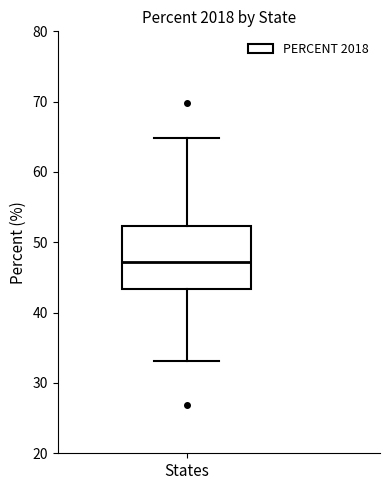

Where does the upper whisker of the box for States end on the y-axis? The values are not printed on the chart, so give them approximately, as read against the axis.

65